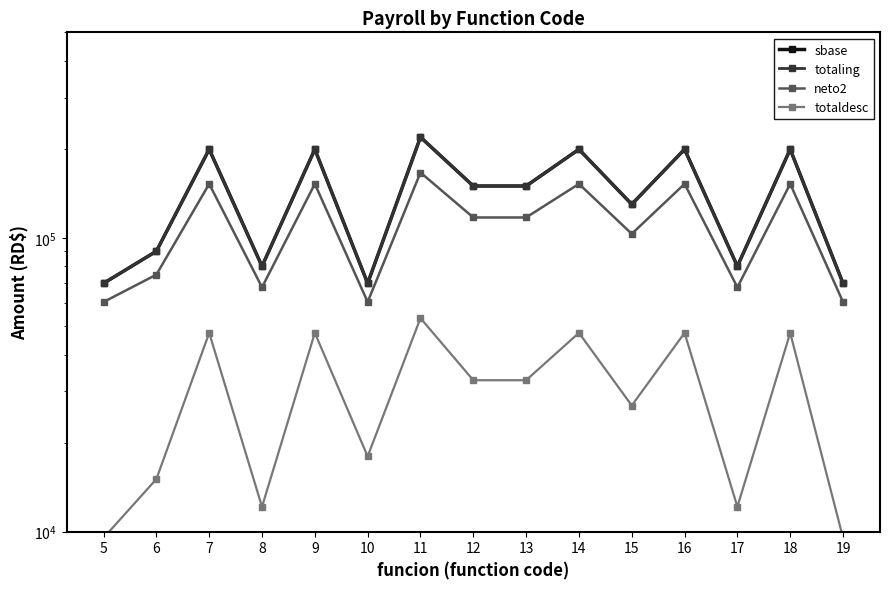

What is the sum of the totaling values at 6 and 8?

170000.0